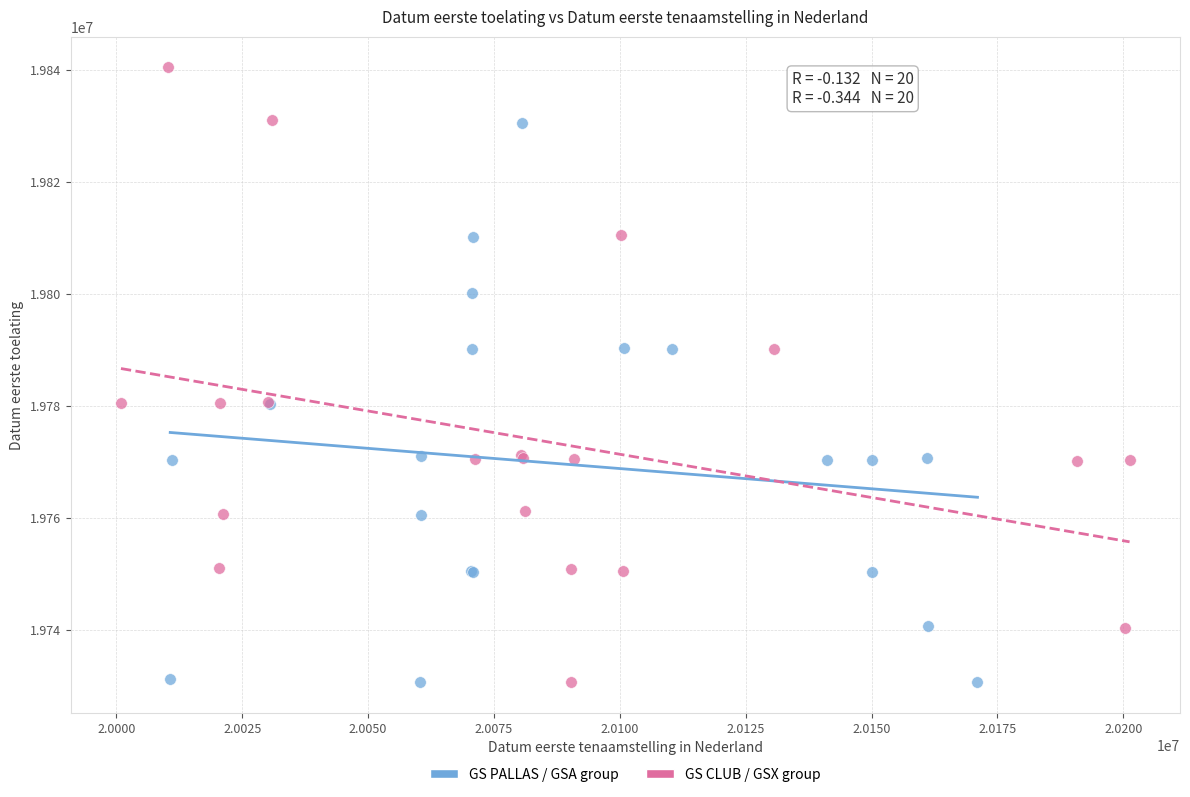

Which series has the widest spread of Y values?

GS CLUB / GSX group